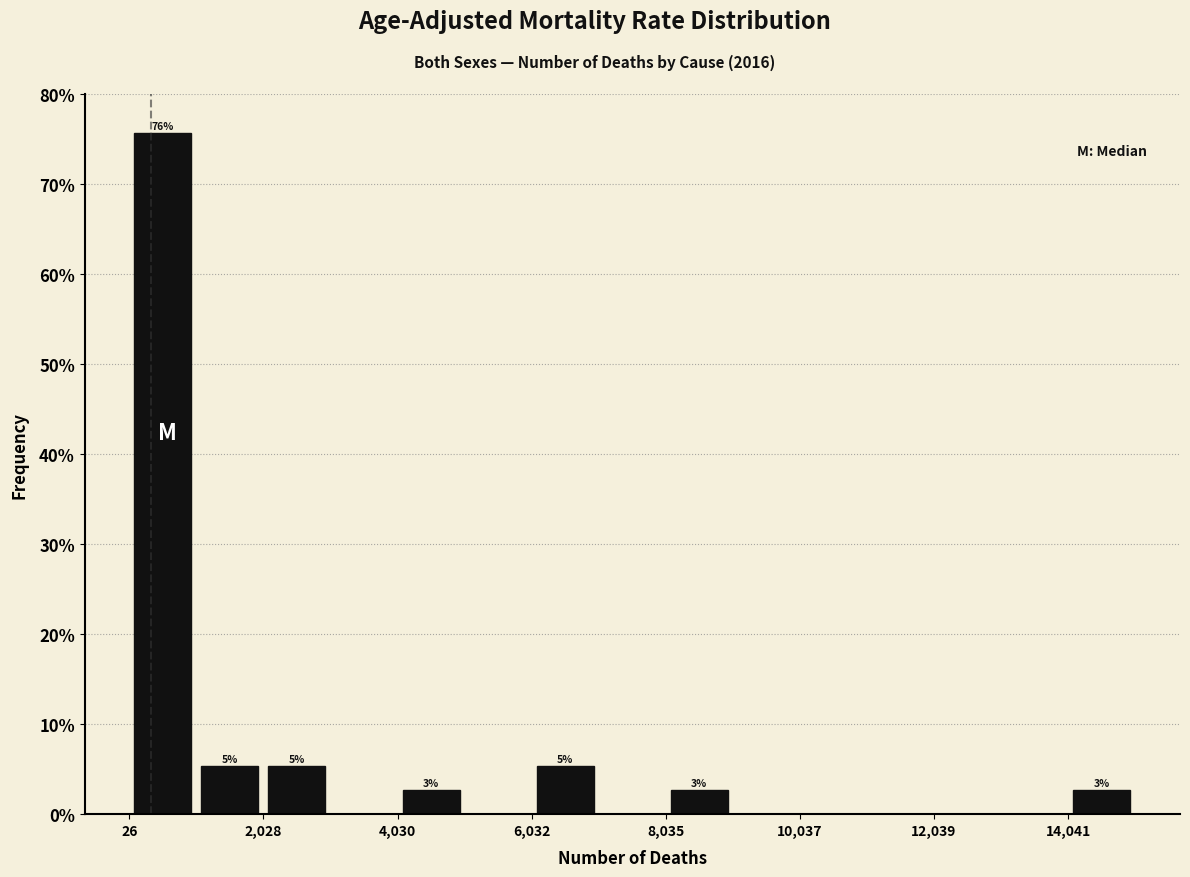

Around what value on the x-axis is the tallest bar? Give the approximate position of its centre, as read against the axis.

500